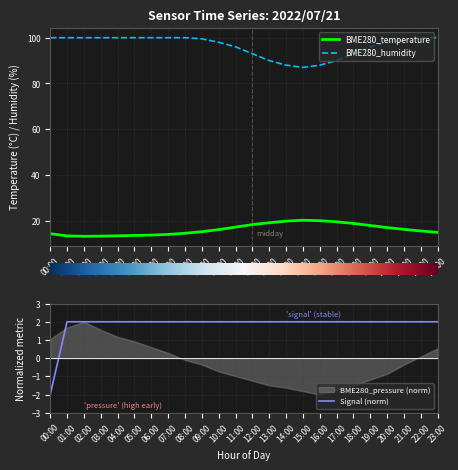

Where is the first local minimum for BME280_humidity?

15:00